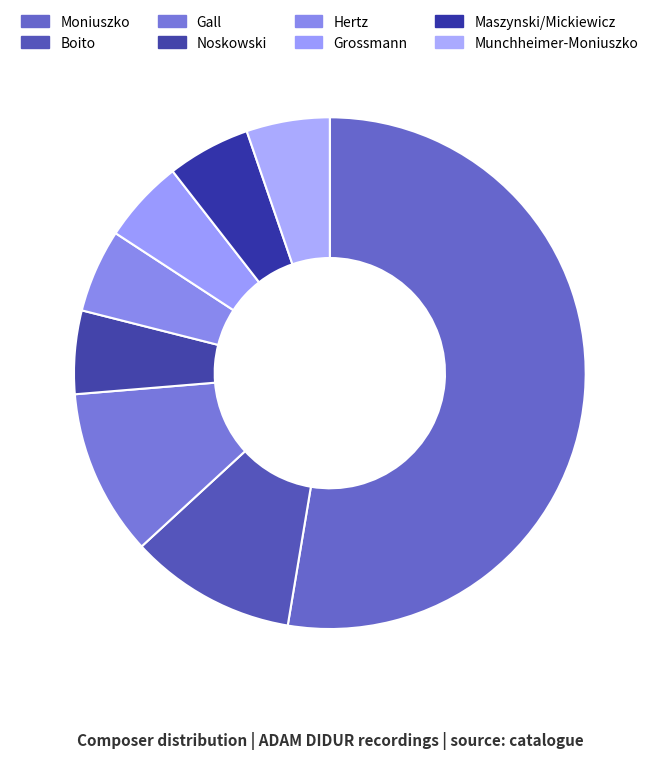

How many slices are in this pie chart?

8